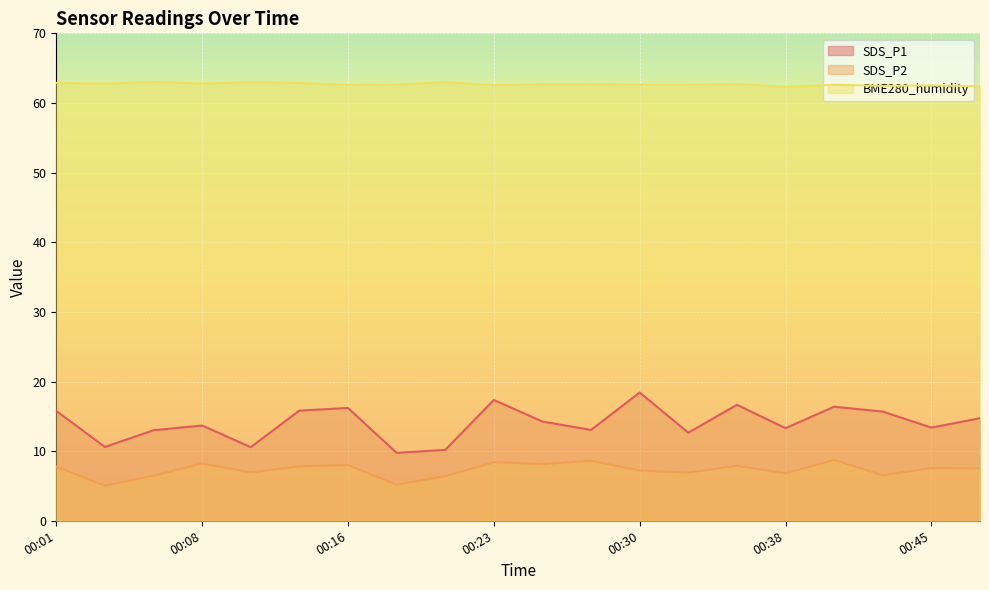

At which category does SDS_P2 reach its first local valley?

00:03